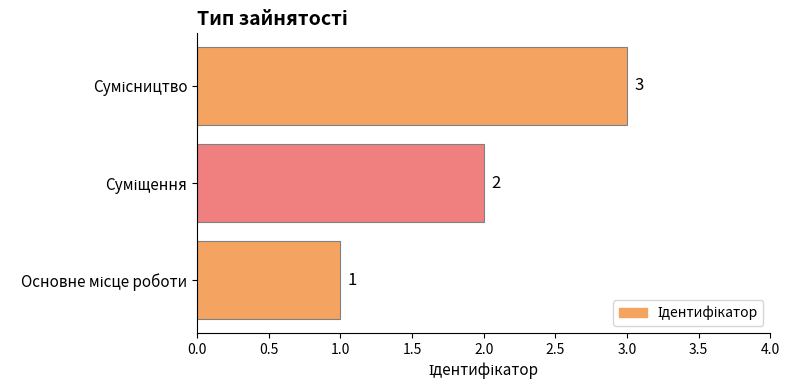

How many values are between 1 and 3?

3